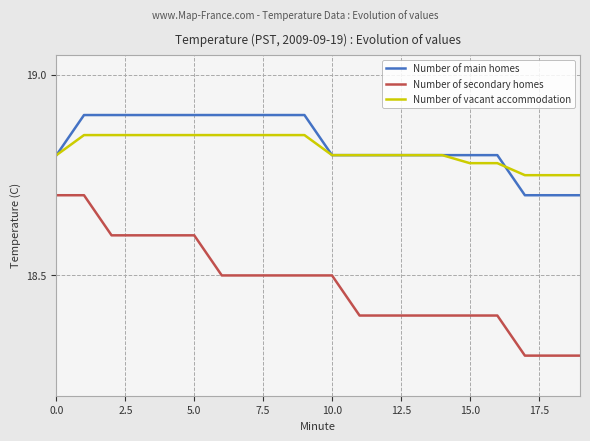

What is the lowest value of the Number of main homes series?

18.7